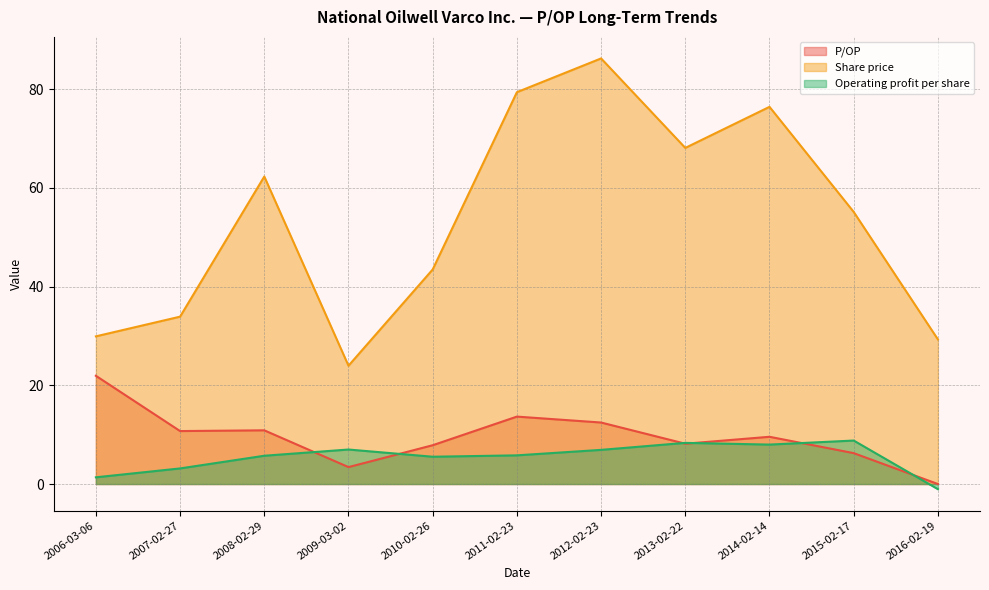

At which category does P/OP reach its first local peak?

2008-02-29